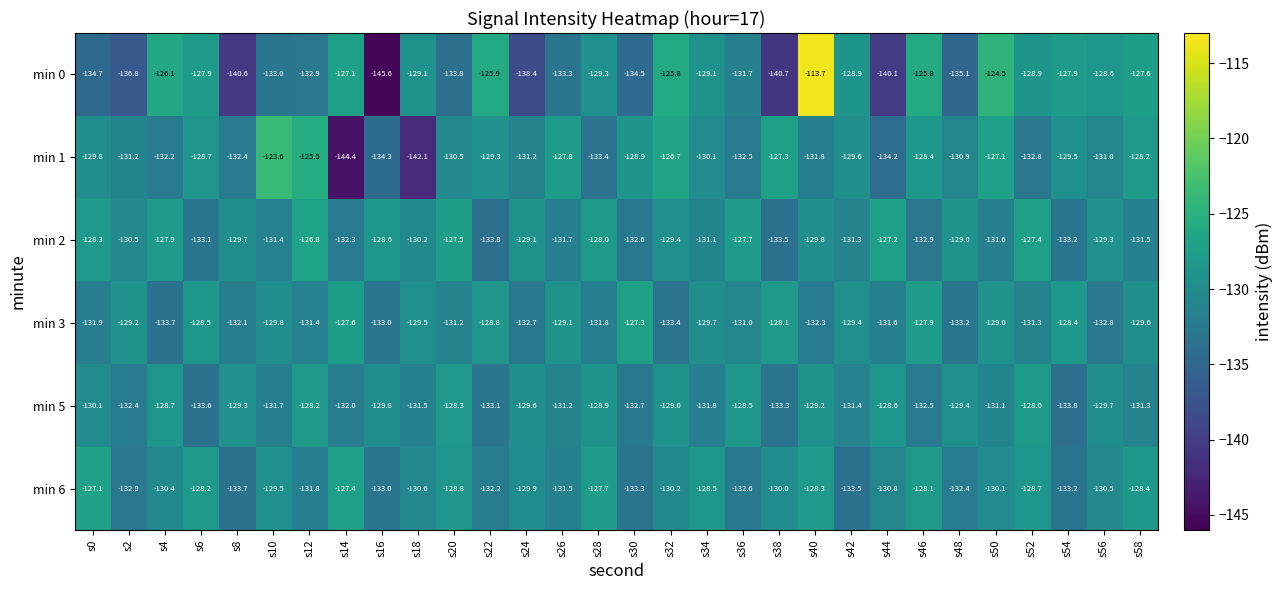

Is the value of min 6 at s18 greater than the value of min 5 at s2?

Yes